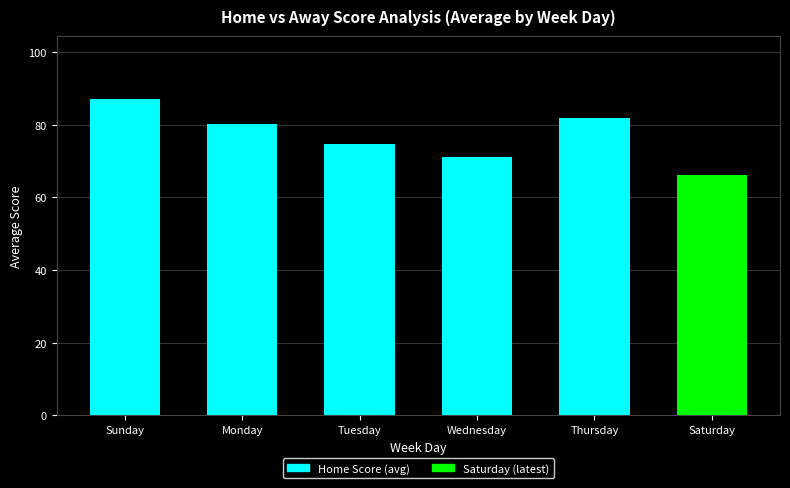

What is the ratio of the value at Saturday to the value at Wednesday?

0.9